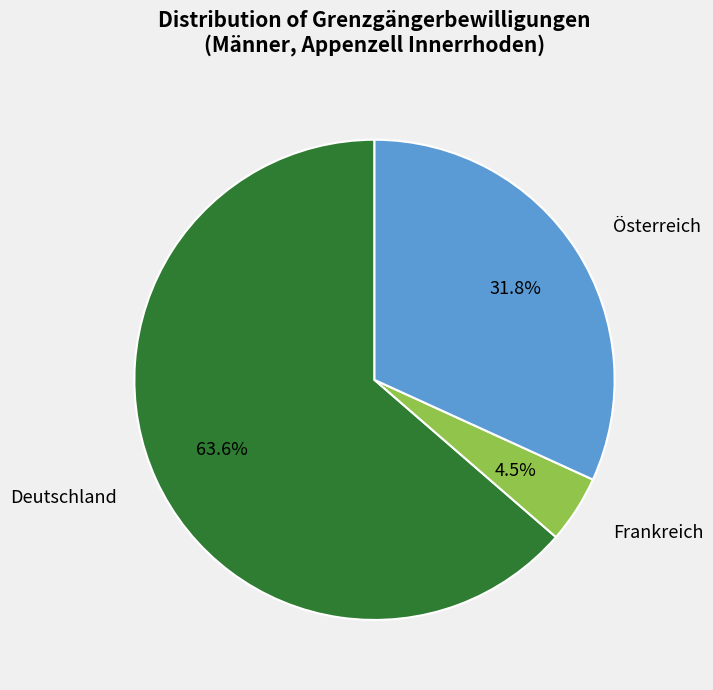

What is the smallest slice in the pie chart?

Frankreich